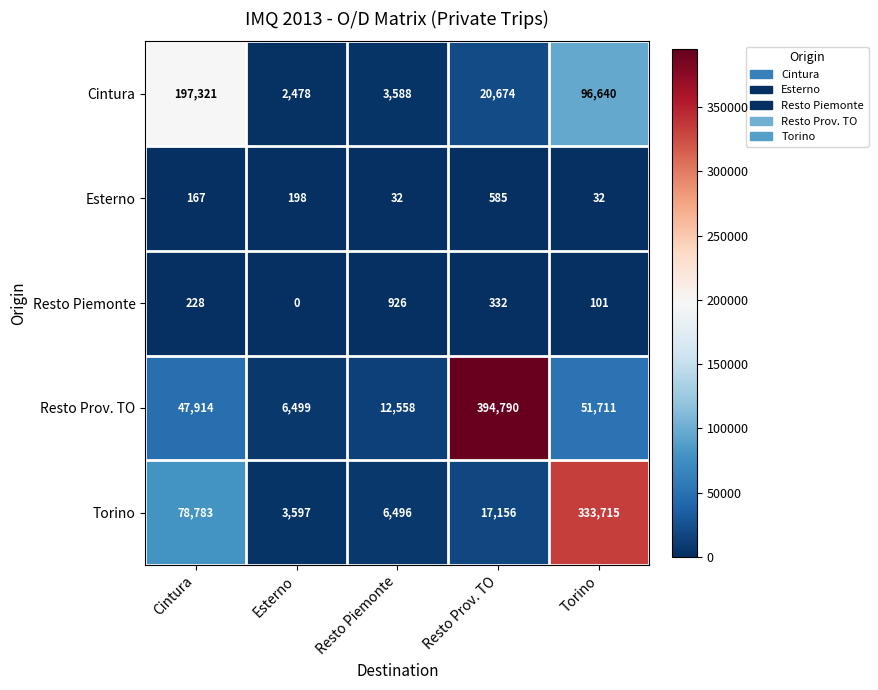

What is the maximum value shown in the chart?

394790